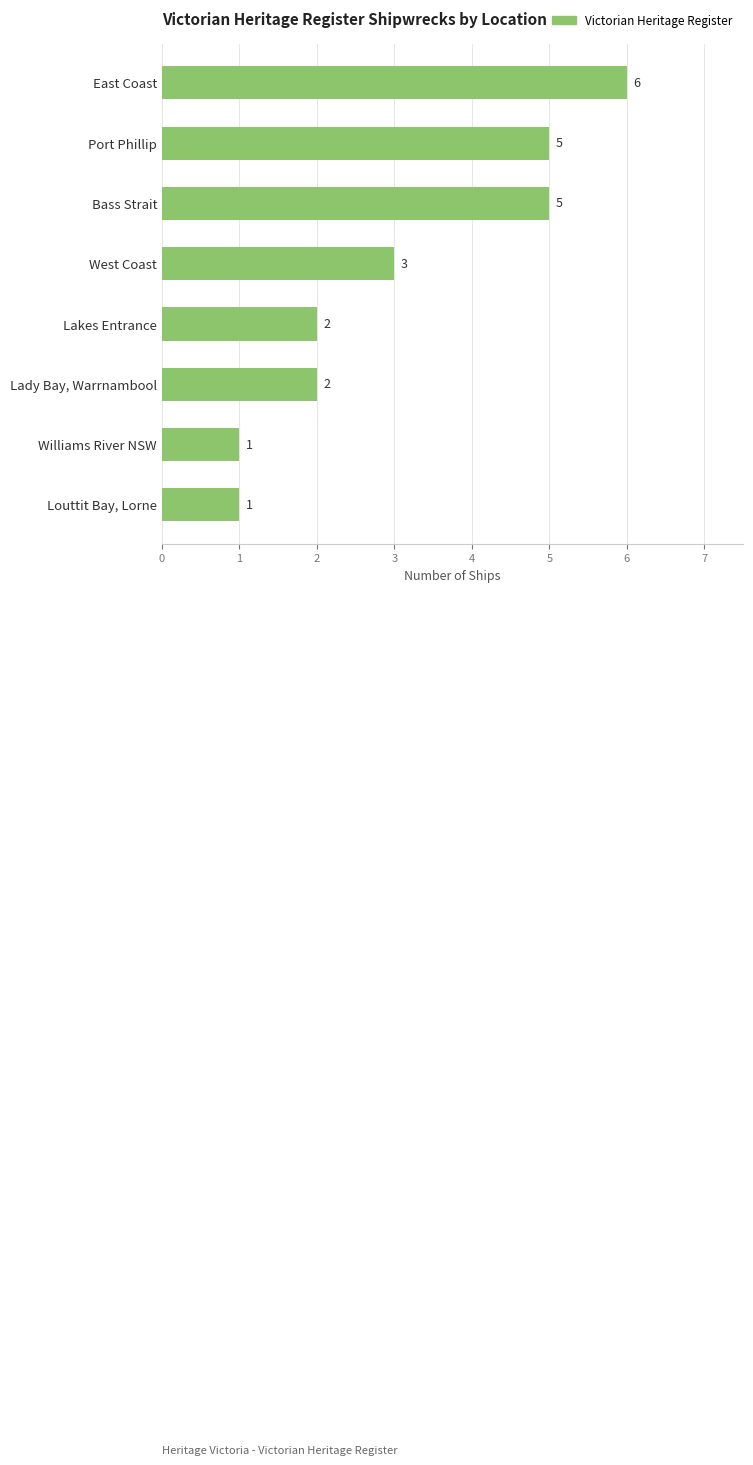

Count the values in the range 2 to 5.

5